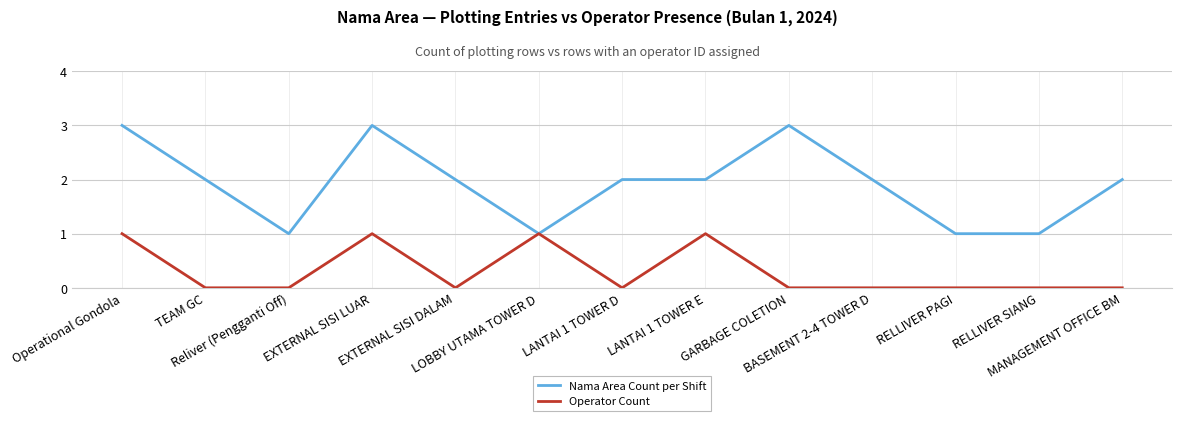

Where is the first local maximum for Operator Count?

EXTERNAL SISI LUAR